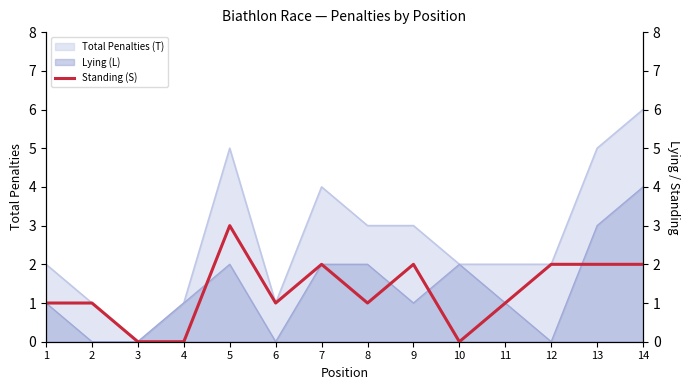

What is the highest value of the Lying (L) series?

4